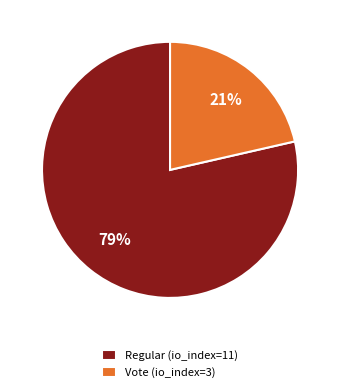

Which slice is the largest?

Regular (io_index=11)